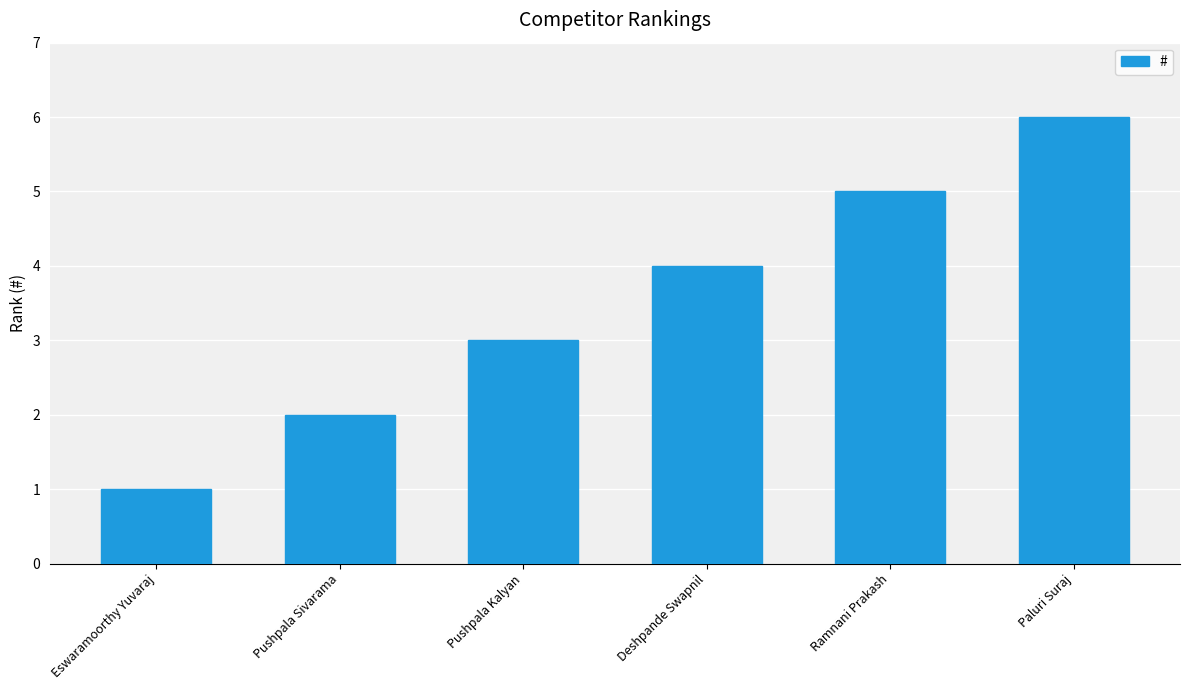

Reading right to left, extract all data points from this chart.

Paluri Suraj=6	Ramnani Prakash=5	Deshpande Swapnil=4	Pushpala Kalyan=3	Pushpala Sivarama=2	Eswaramoorthy Yuvaraj=1